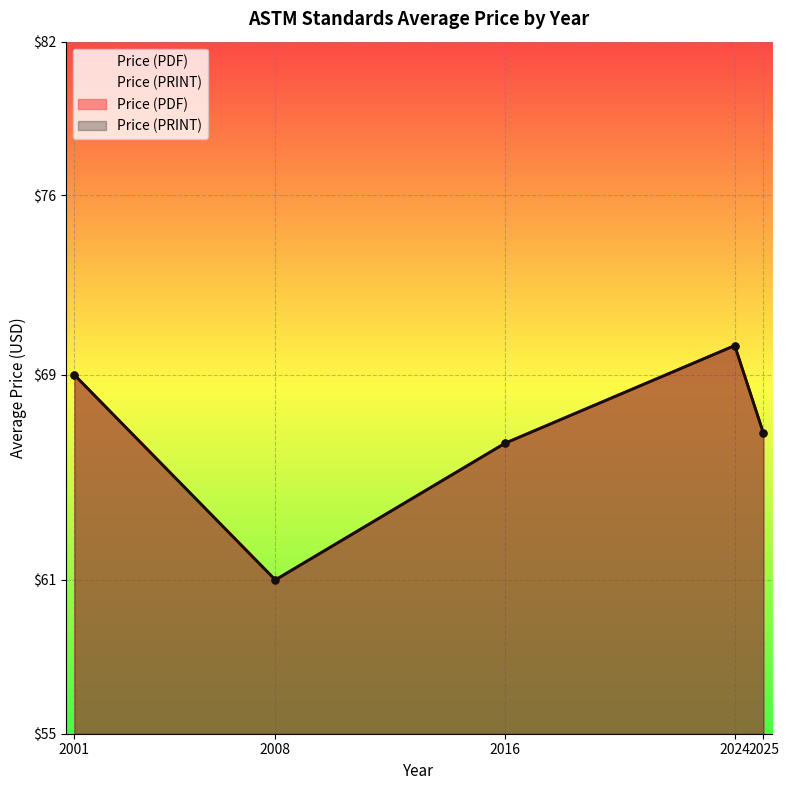

Is it true that Price (PRINT) equals 22 at 2024?

False